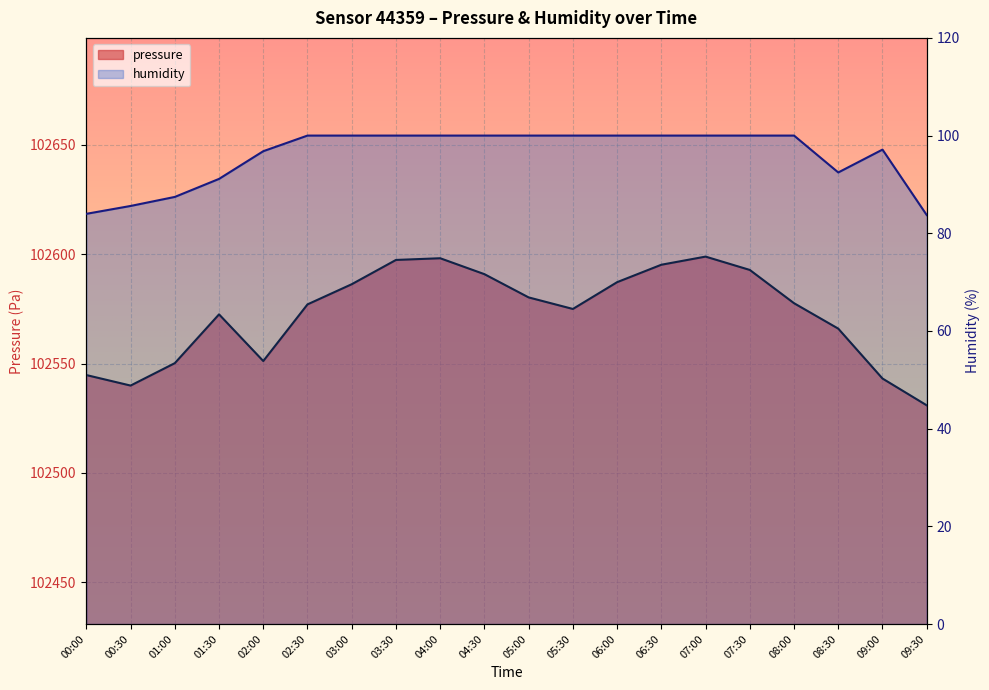

Rank the categories by humidity value from highest to lowest.

02:30, 03:00, 03:30, 04:00, 04:30, 05:00, 05:30, 06:00, 06:30, 07:00, 07:30, 08:00, 09:00, 02:00, 08:30, 01:30, 01:00, 00:30, 00:00, 09:30